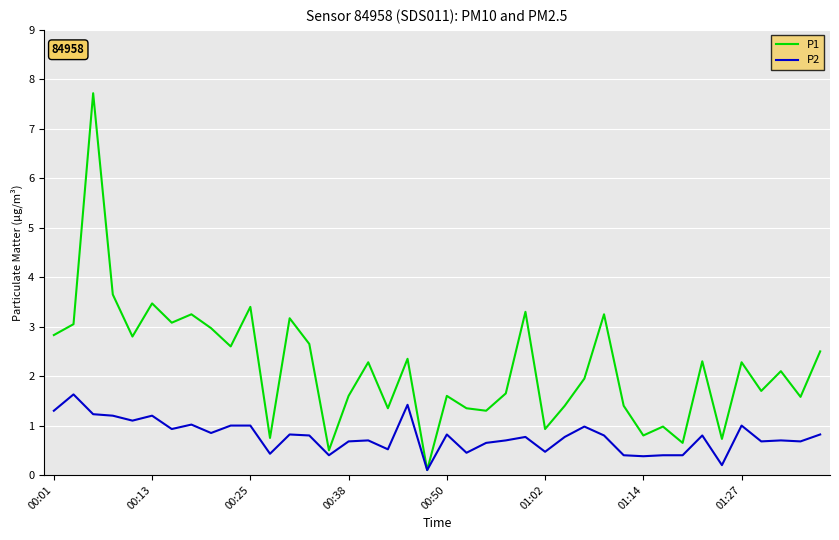

What are all the series names shown in the legend?

P1, P2